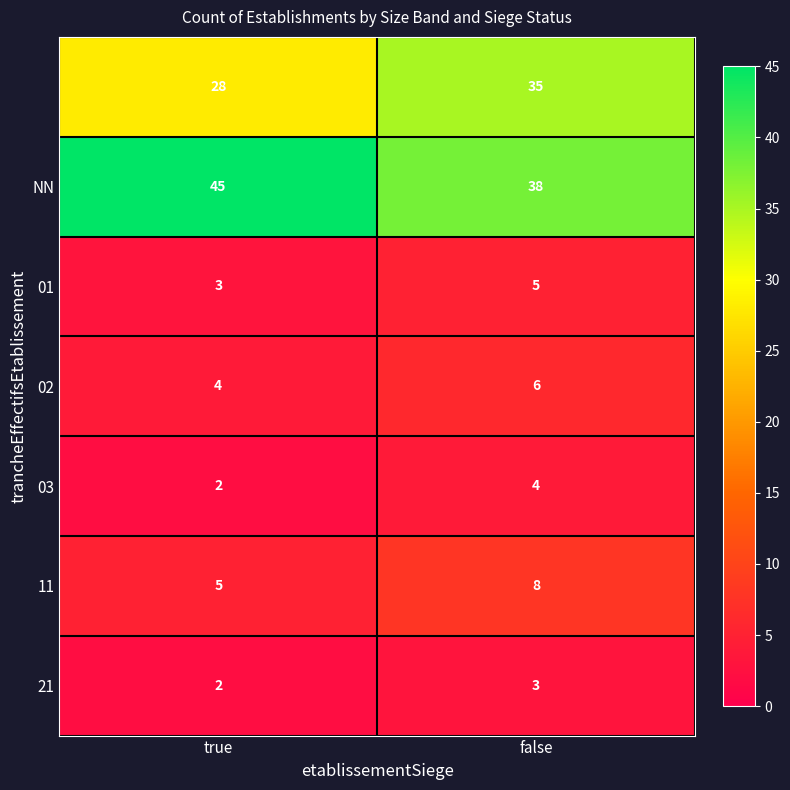

What is the total value across all series at false?

99